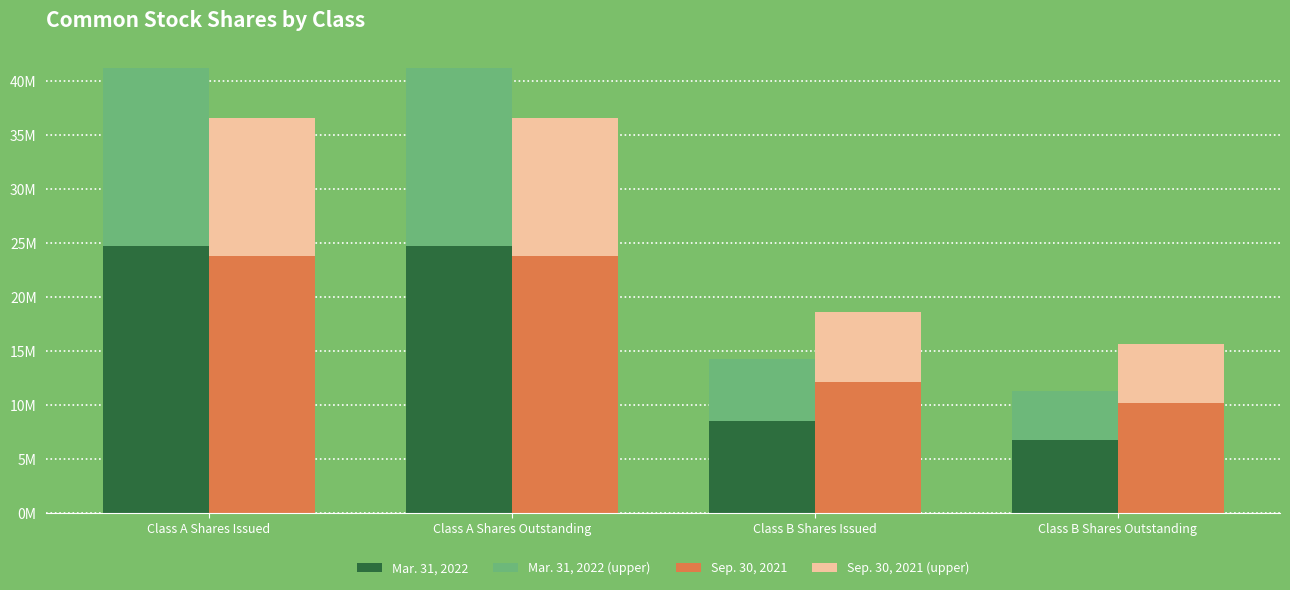

At Class A Shares Outstanding, list the series in order from largest to smallest.

Mar. 31, 2022 (lower), Sep. 30, 2021 (lower), Mar. 31, 2022 (upper), Sep. 30, 2021 (upper)